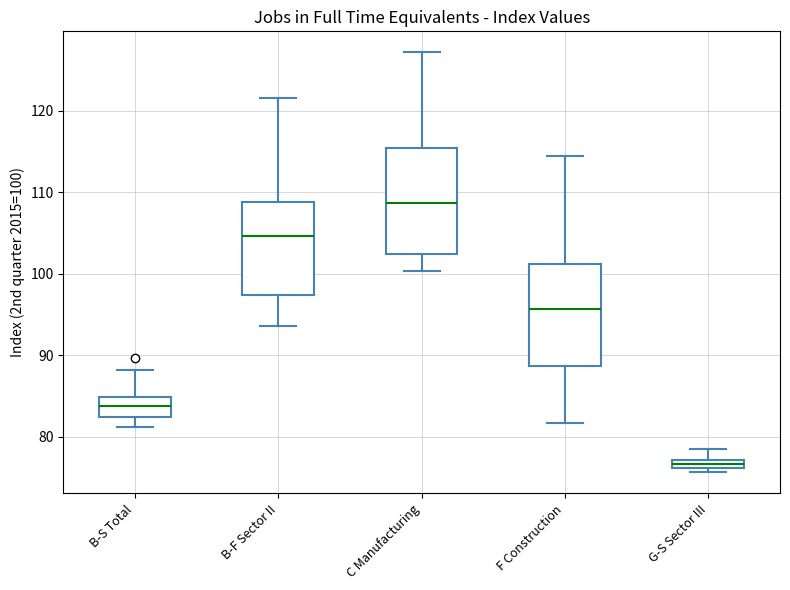

Where is the upper edge of the box for F Construction on the y-axis? The values are not printed on the chart, so give them approximately, as read against the axis.

101